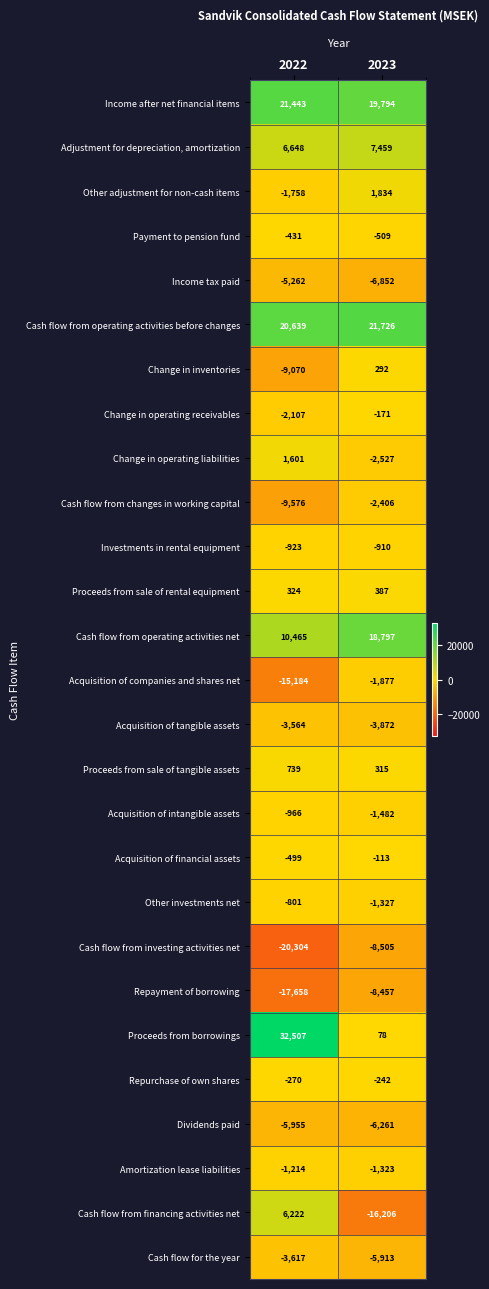

What is the difference between the highest and lowest values at 2022?

52811